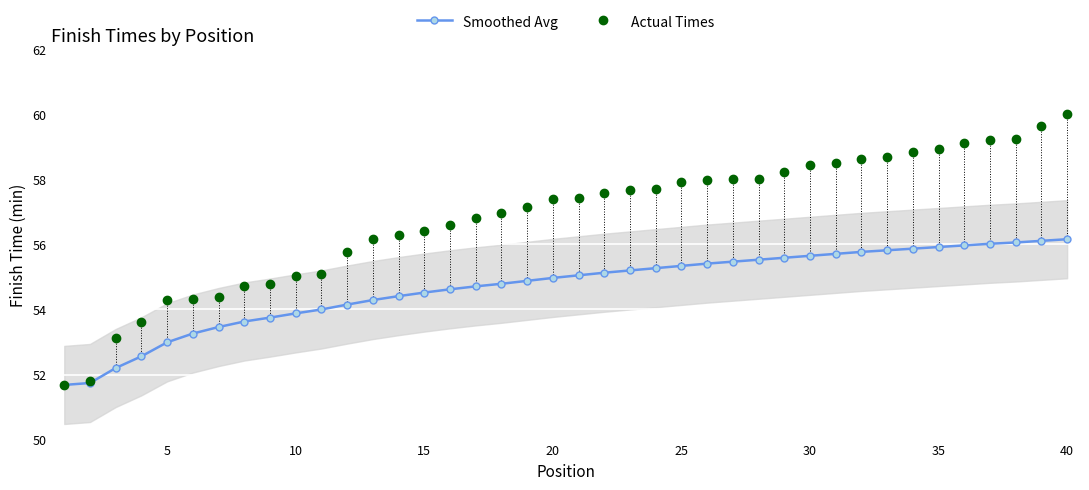

What is the value of the Actual Times point at the 22nd from the left?

57.6